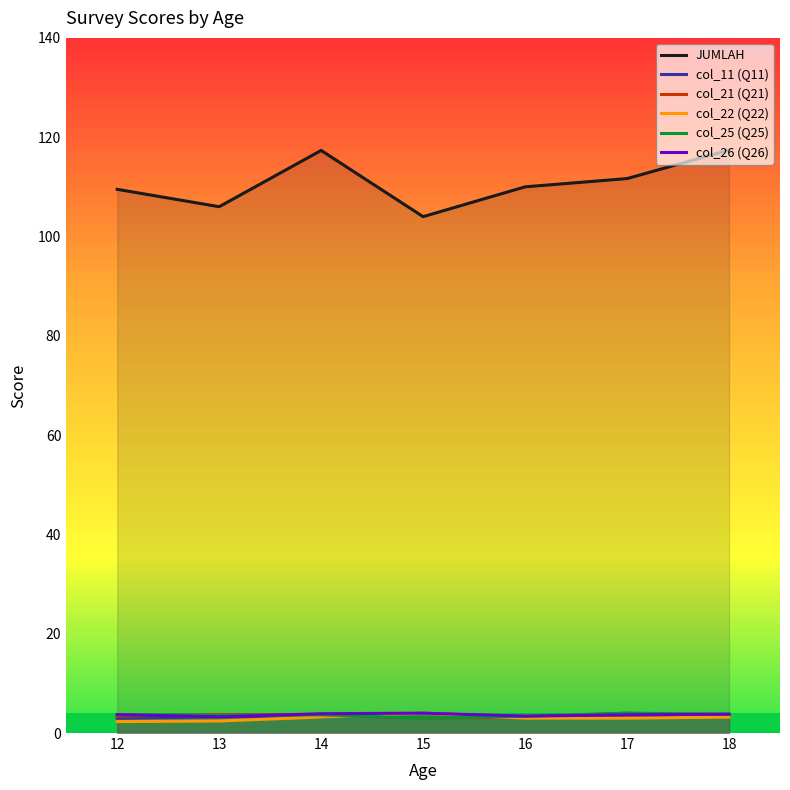

What is the difference between the maximum and minimum values in the col_26 (Q26) series?

0.7